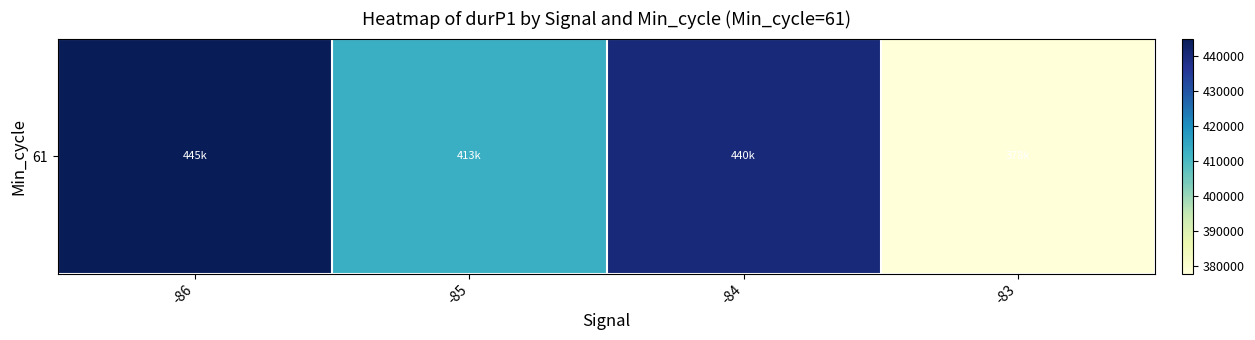

Which category has the highest value across all series?

-86